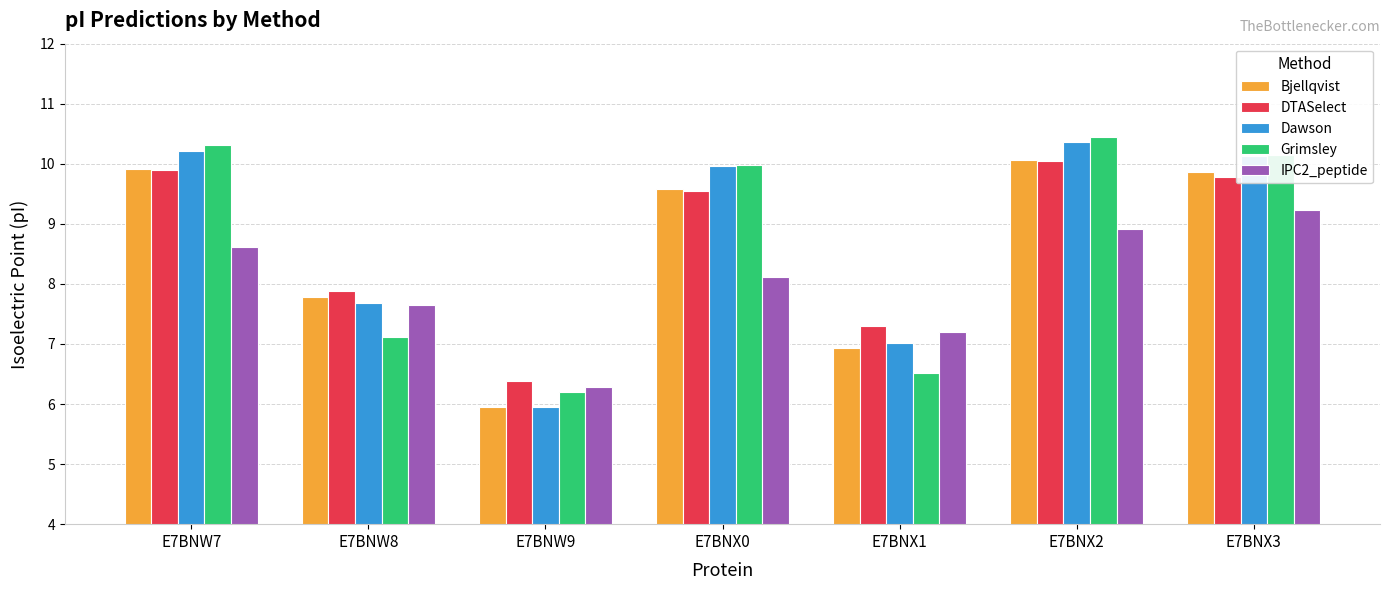

At which label is Dawson closest to 8?

E7BNW8